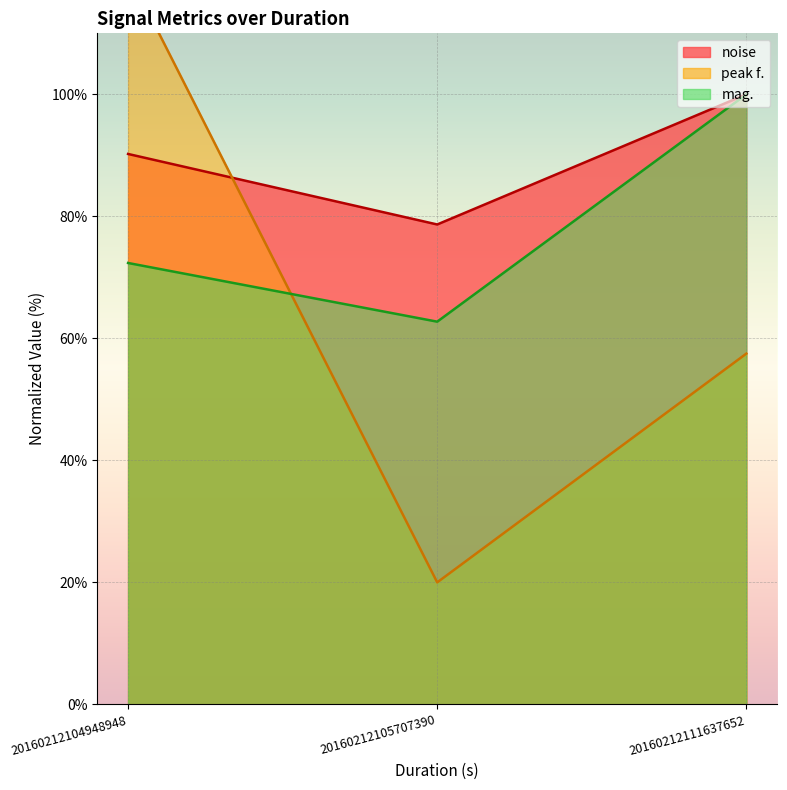

What is the value of the mag. point at the 1st from the left?

72.4